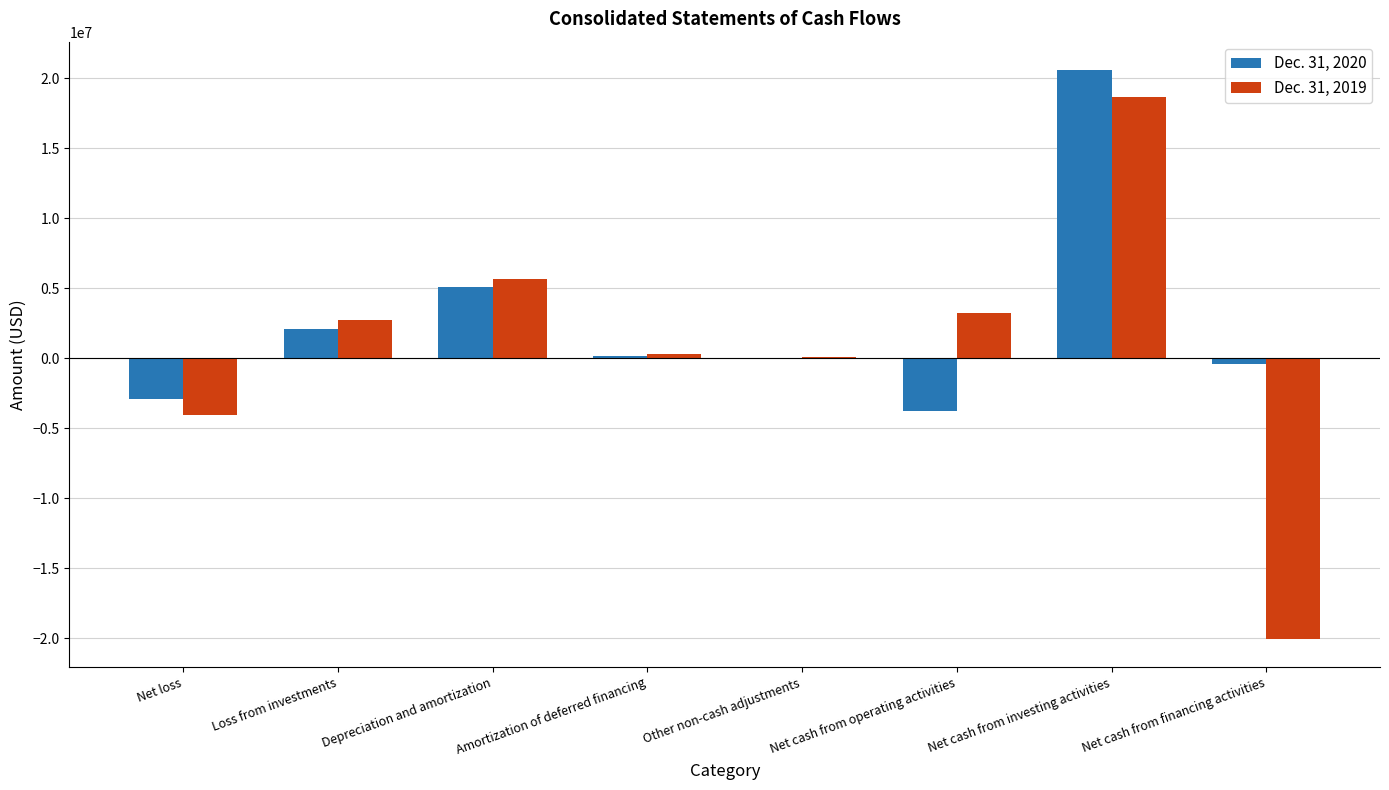

What is the greatest value displayed?

20600226